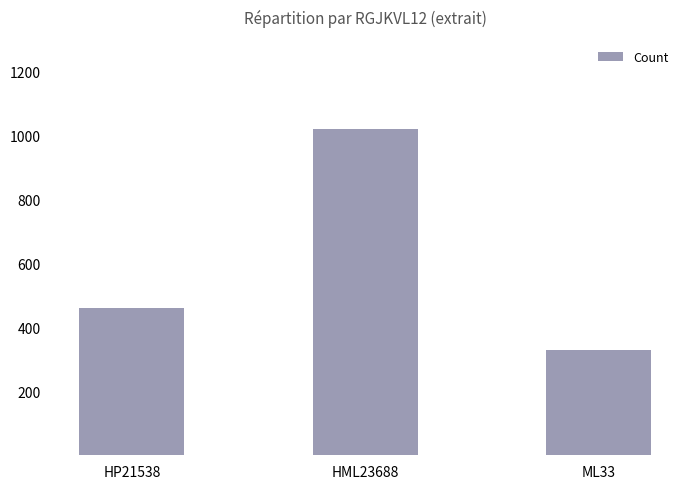

How many bars are there in total?

3